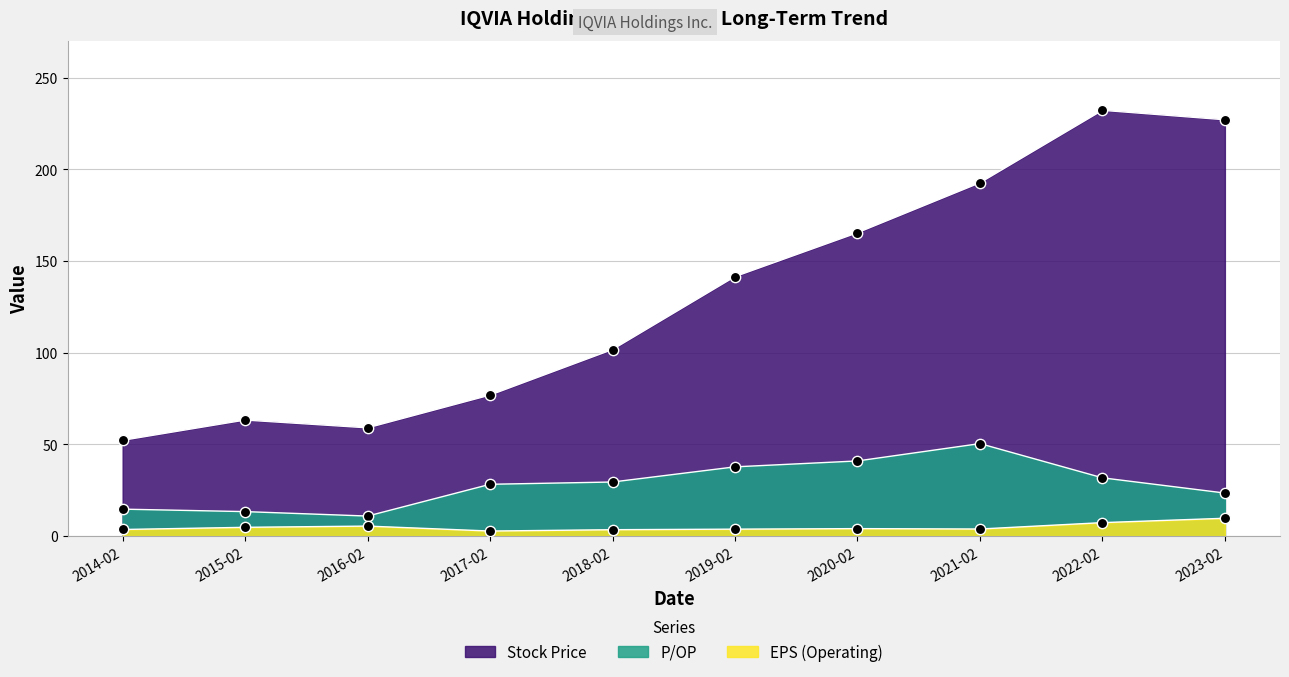

What are all the series names shown in the legend?

P/OP, Stock Price, EPS (Operating)